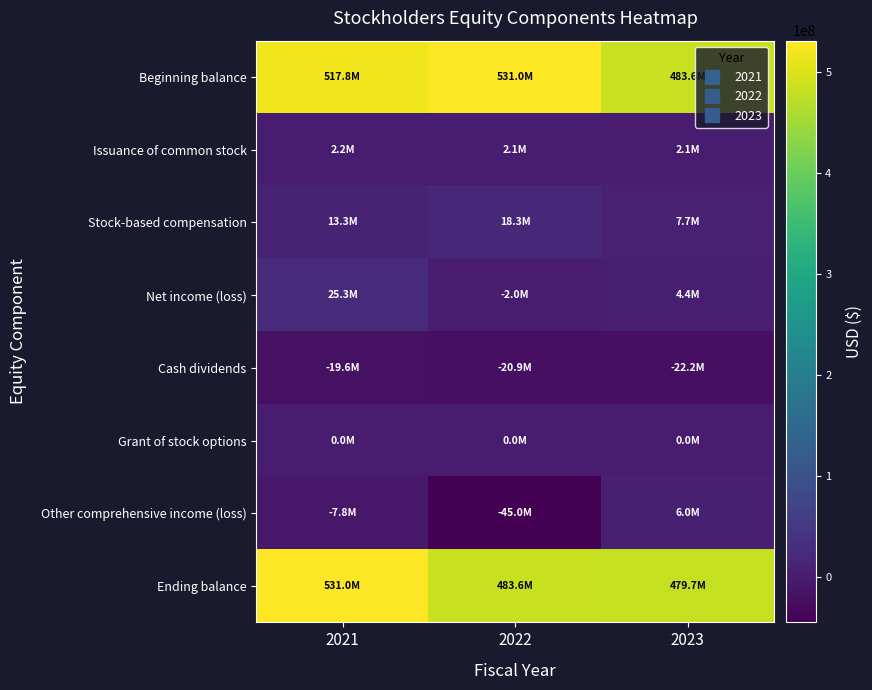

Reading left to right, extract all data points from this chart.

Beginning balance: 2021=517774120	2022=531036087	2023=483593012
Issuance of common stock: 2021=2162720	2022=2123890	2023=2082690
Stock-based compensation: 2021=13270321	2022=18264176	2023=7688721
Net income (loss): 2021=25254174	2022=-1959405	2023=4425504
Cash dividends: 2021=-19578187	2022=-20884438	2023=-22166694
Grant of stock options: 2021=0	2022=0	2023=0
Other comprehensive income (loss): 2021=-7847061	2022=-44987298	2023=6018023
Ending balance: 2021=531036087	2022=483593012	2023=479745354